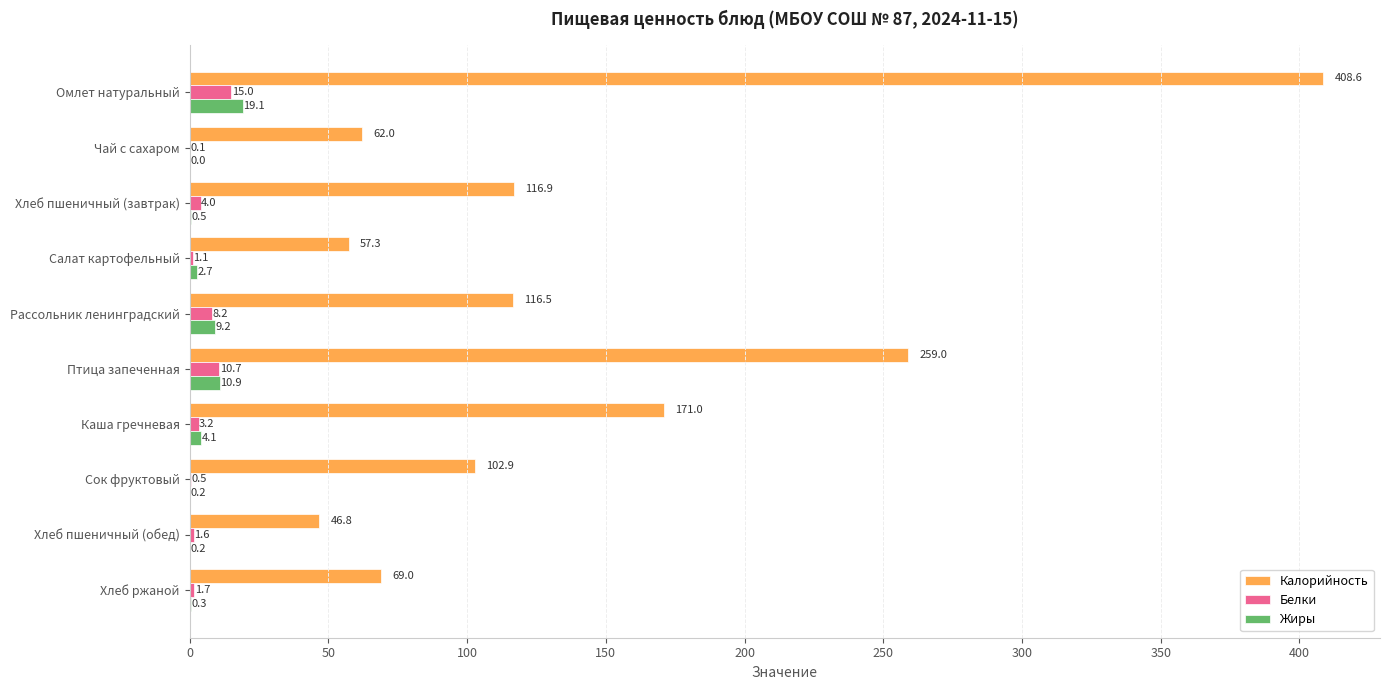

How many data points does each series have?

10